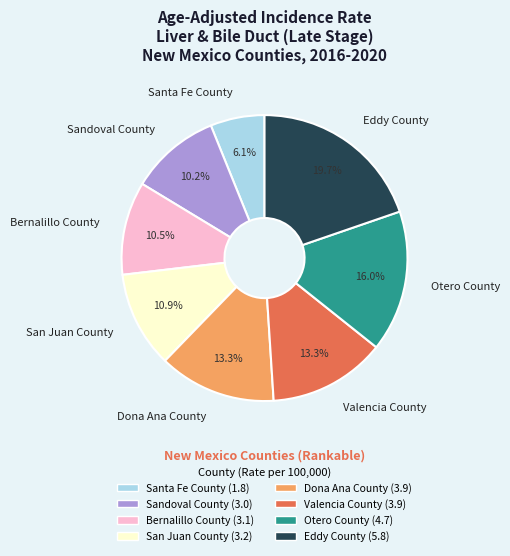

Does any single category account for the majority?

No